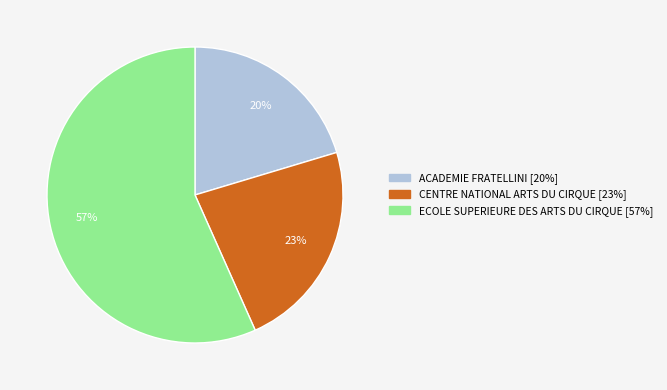

How many segments does this pie chart have?

3